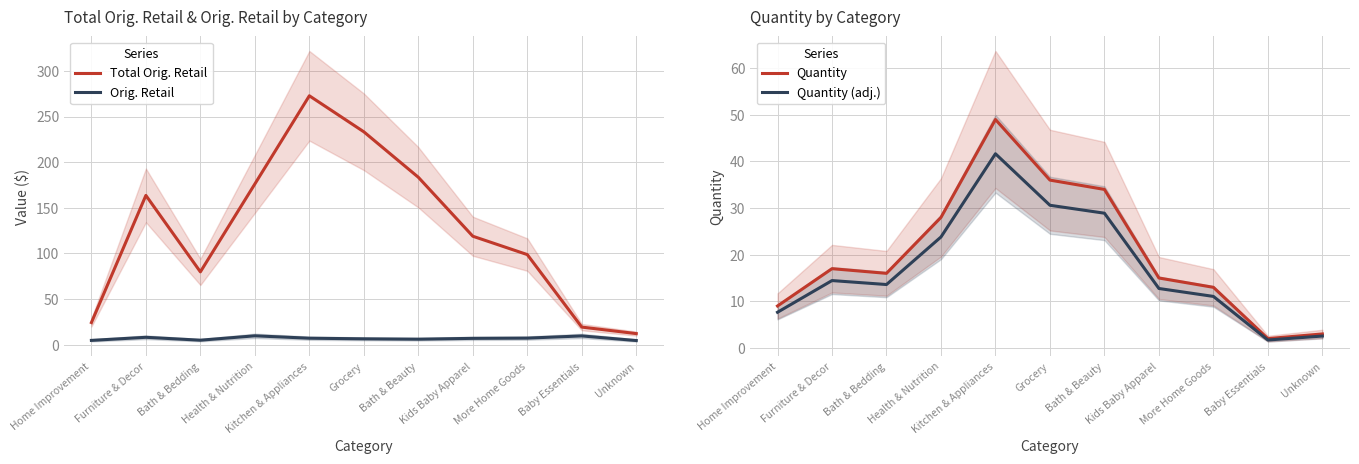

What is the spread (max minus min) of values at Furniture & Decor?

155.4